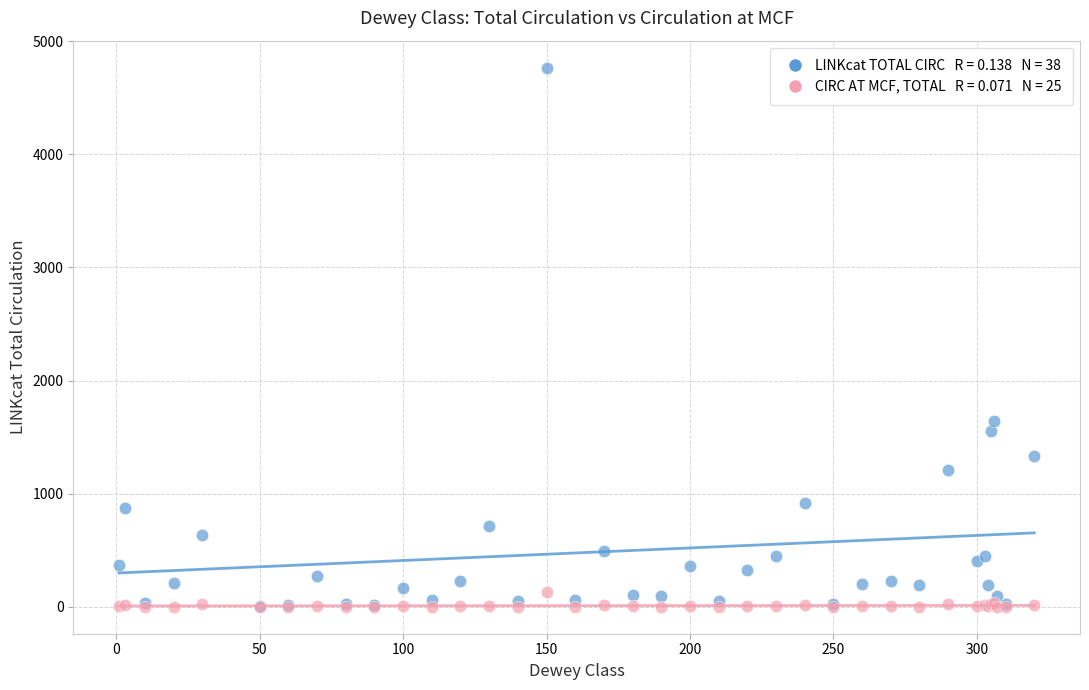

Across all series, what Y value is closest to 2383?

1638